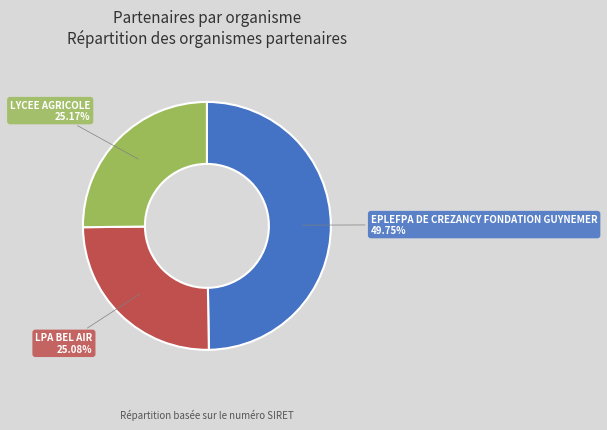

What percentage is the EPLEFPA DE CREZANCY FONDATION GUYNEMER slice, to the nearest percent?

50%